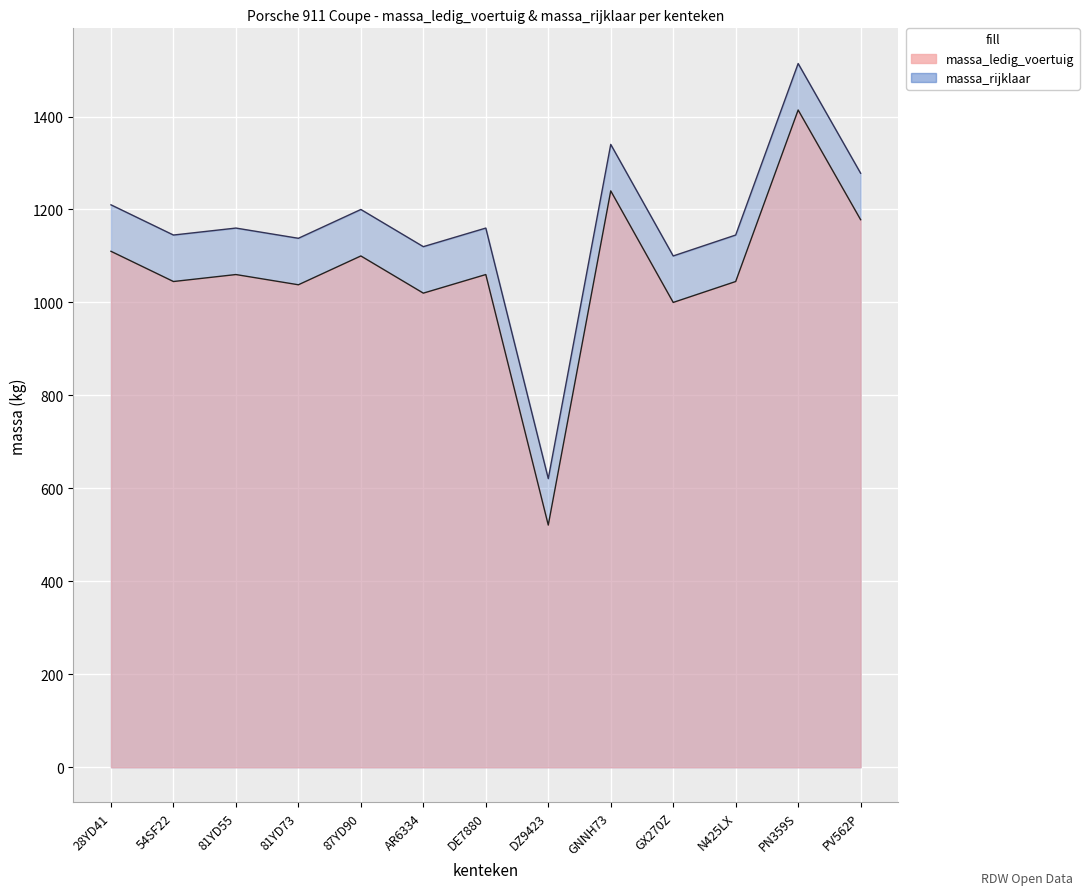

True or false: massa_ledig_voertuig has more than 1 points higher than both neighbors.

True